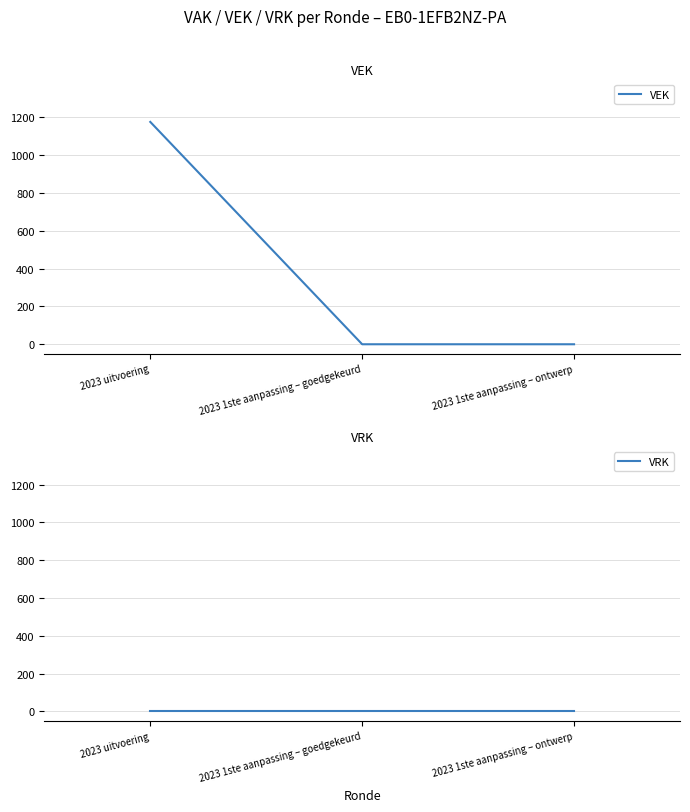

Reading left to right, transcribe all the data shown in this chart.

VEK: 2023 uitvoering=1176	2023 1ste aanpassing – goedgekeurd=0	2023 1ste aanpassing – ontwerp=0
VRK: 2023 uitvoering=0	2023 1ste aanpassing – goedgekeurd=0	2023 1ste aanpassing – ontwerp=0